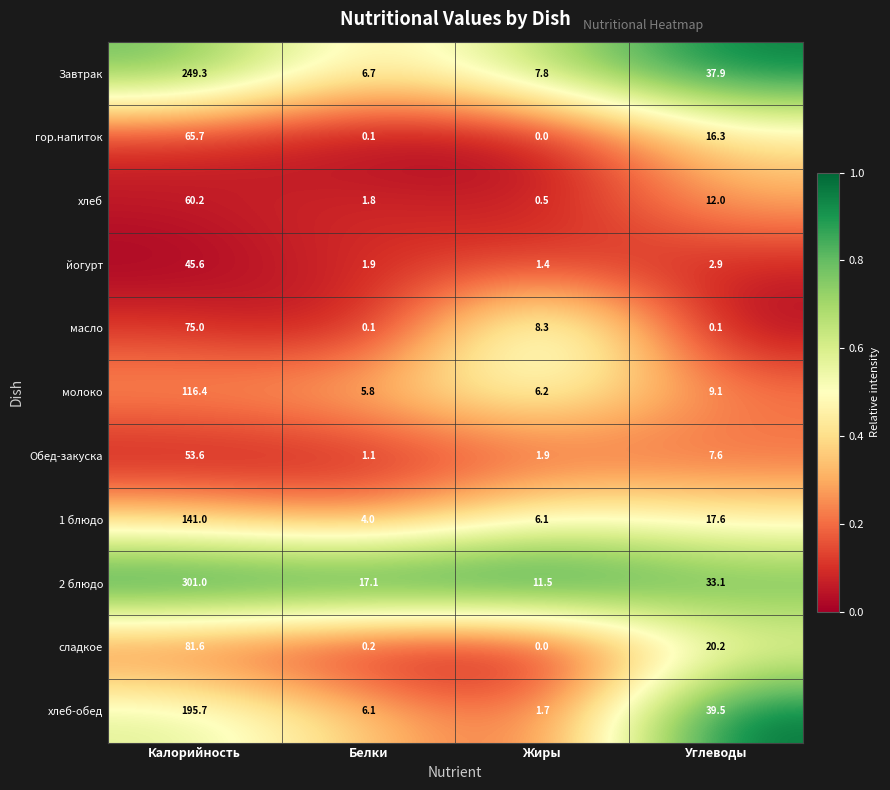

Which series has the largest total across all categories?

2 блюдо